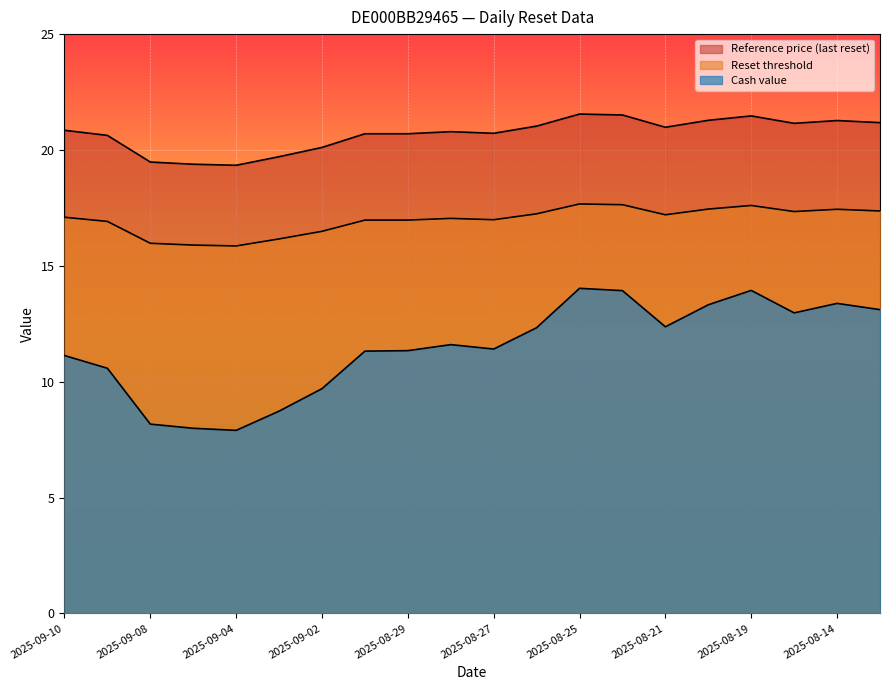

Between 2025-08-29 and 2025-08-26, which is larger?

2025-08-26